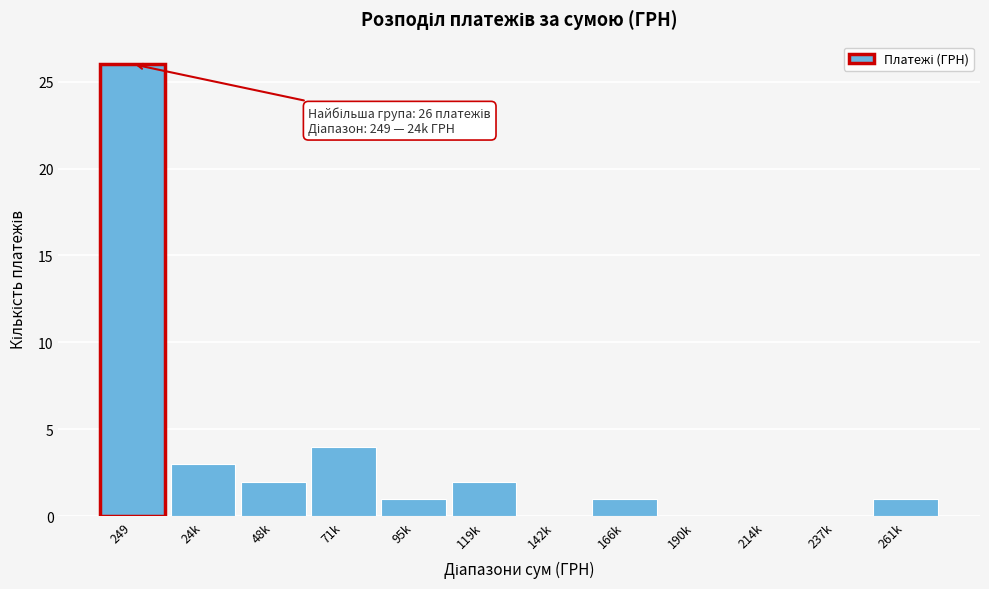

Reading left to right, what are all the values shown in this chart?

249=26	24k=3	48k=2	71k=4	95k=1	119k=2	142k=0	166k=1	190k=0	214k=0	237k=0	261k=1